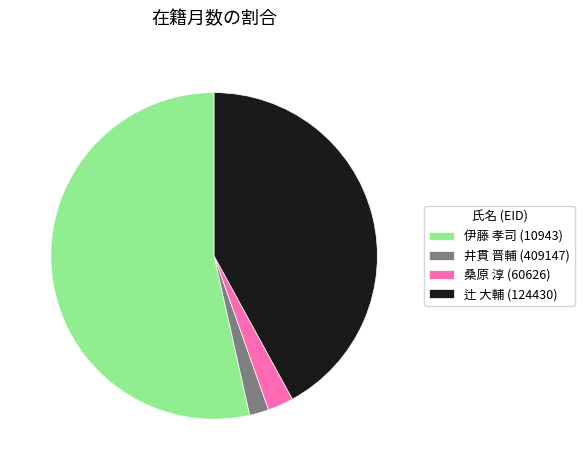

Does 伊藤 孝司 (10943) account for over 50% of the chart?

Yes